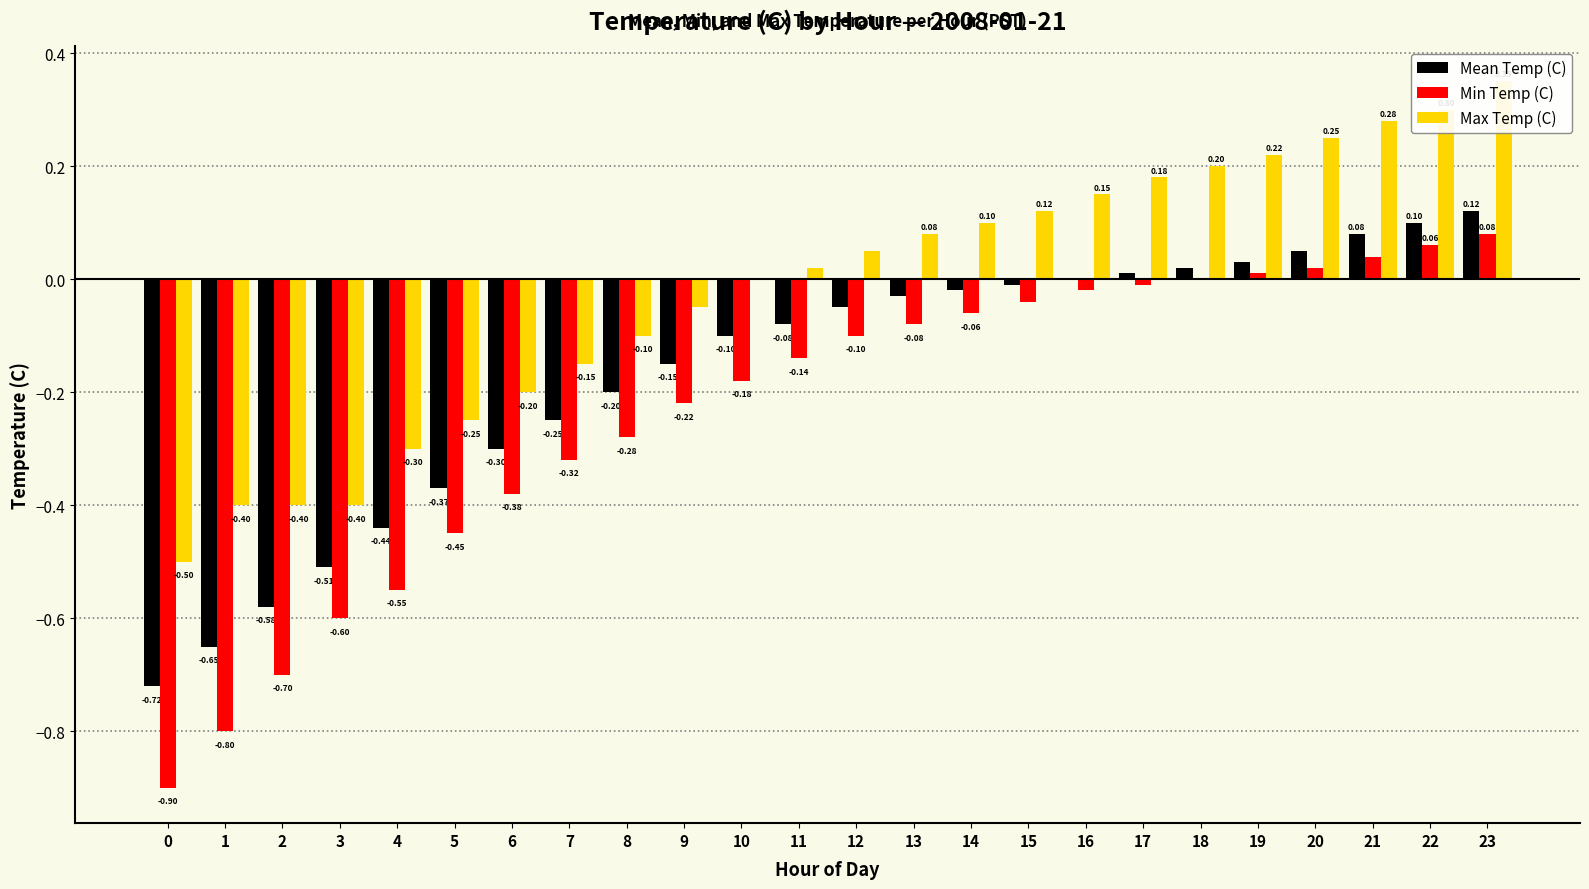

At which label does Mean Temp (C) reach its peak?

23